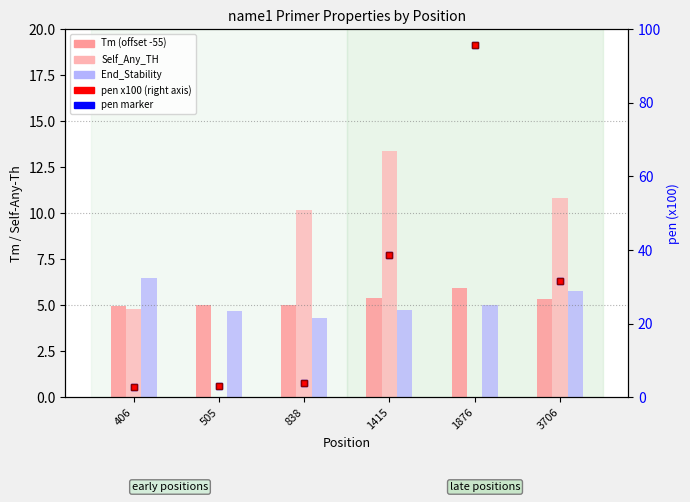

The Tm (offset -55) series shows 7.4 at 505. True or false?

False